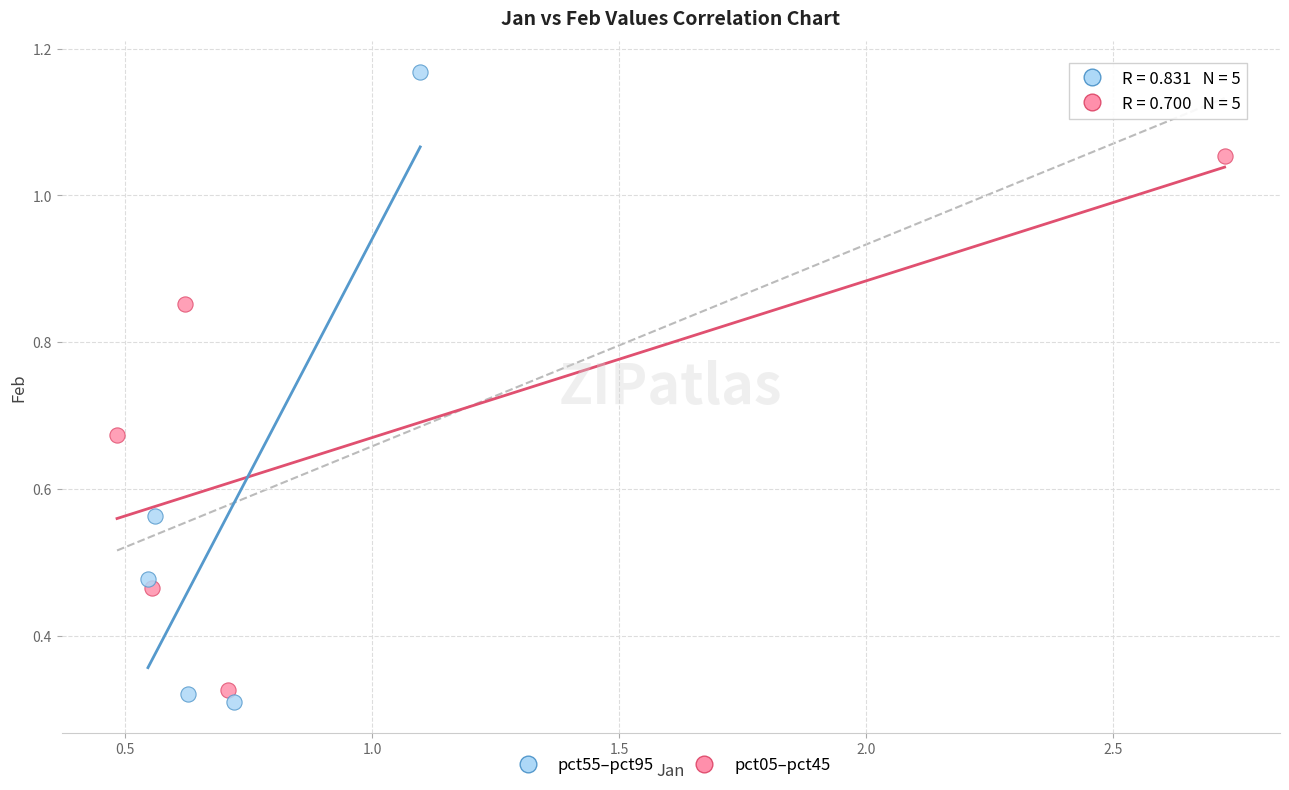

What are all the series names shown in the legend?

pct55–pct95, pct05–pct45